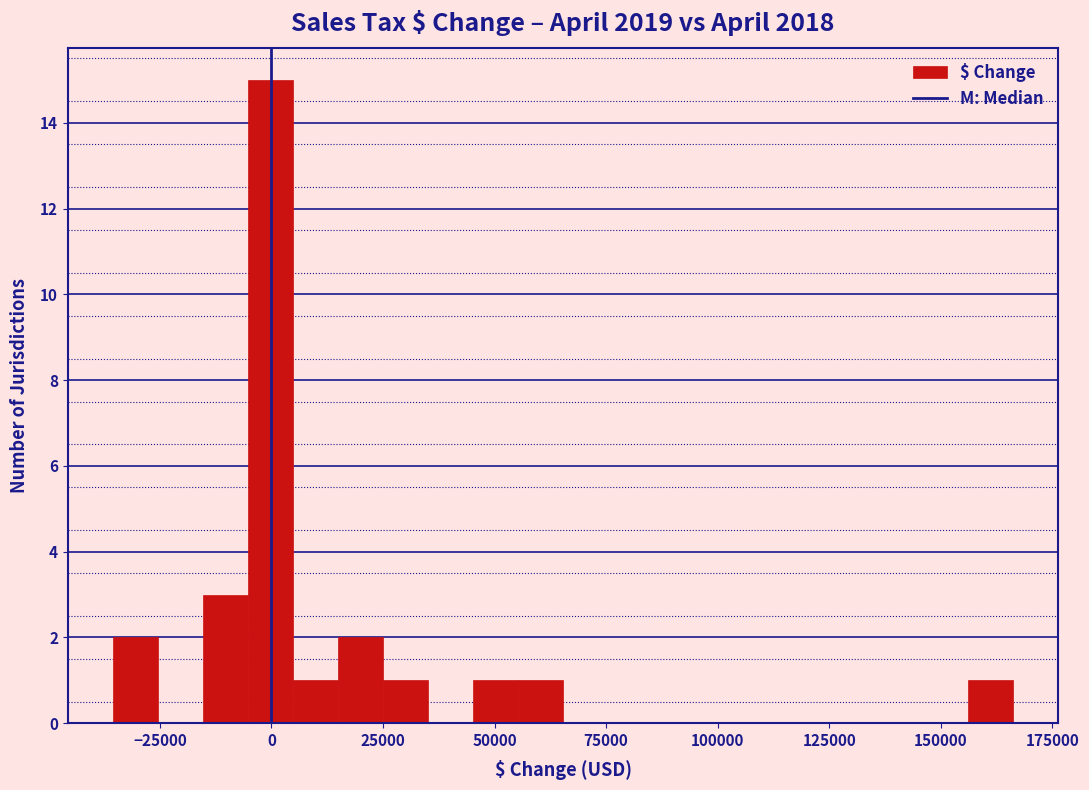

Around what value on the x-axis is the tallest bar? Give the approximate position of its centre, as read against the axis.

0